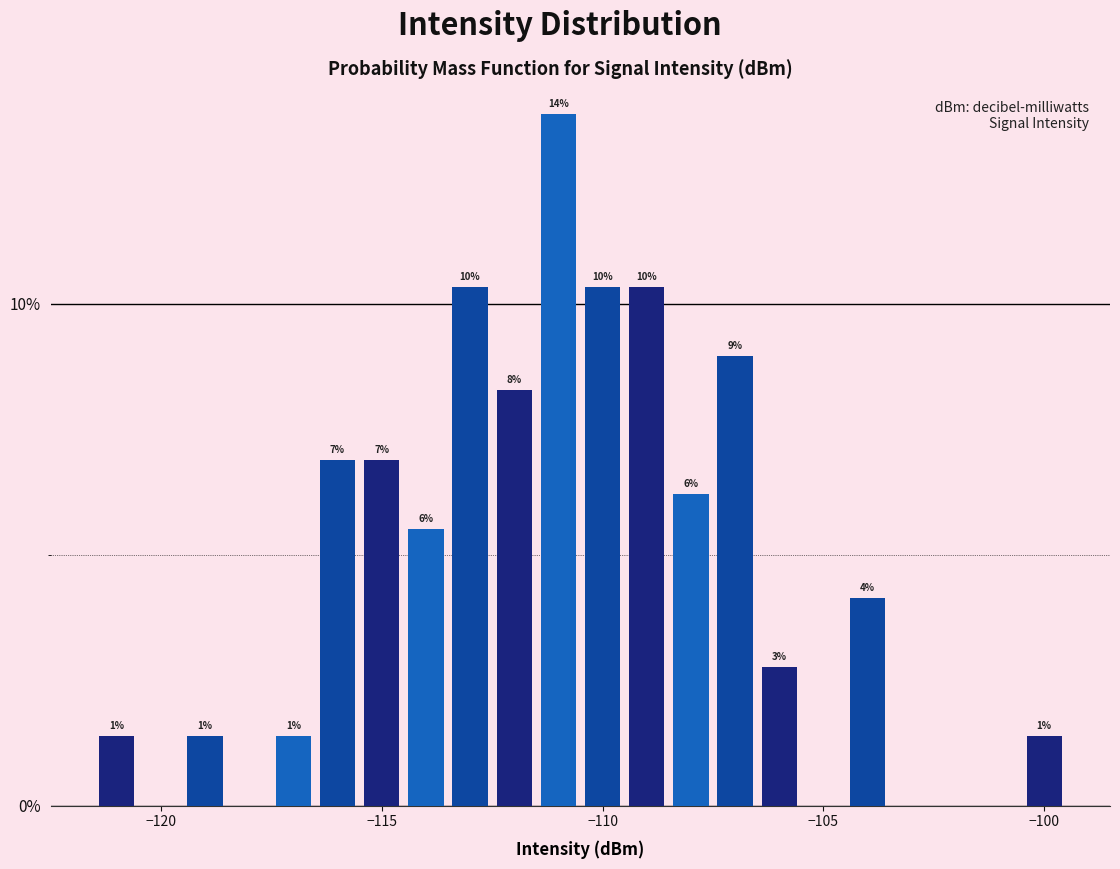

Read against the x-axis, roughly where is the centre of the tallest bar?

-111.0